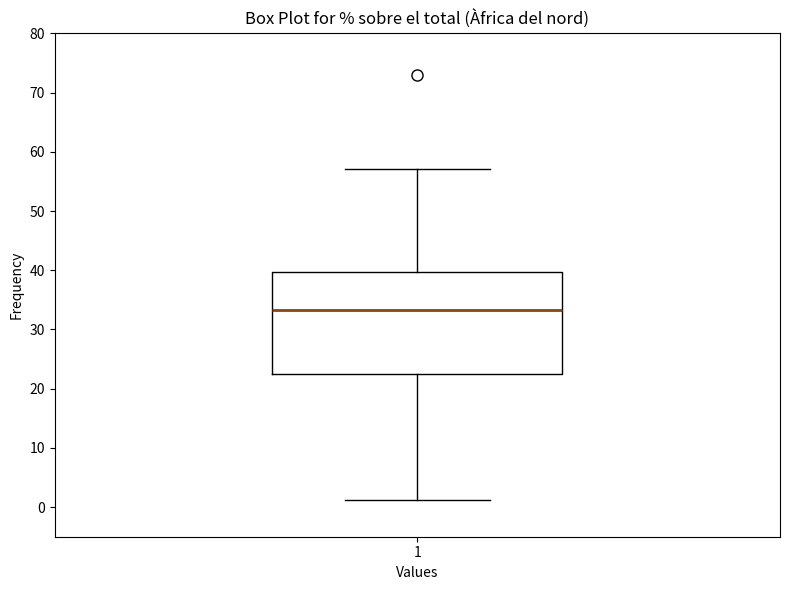

Transcribe this box plot: give where the median line is, the range the box spans, and where the two whiskers end, as read against the y-axis. The values are not printed on the chart, so give them approximately, as read against the axis.

median 33, box 22 to 40, whiskers 1 to 57